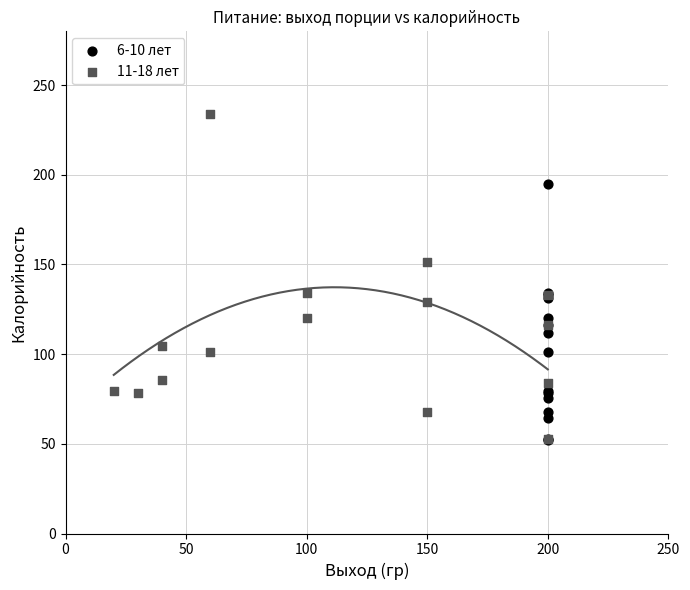

Which series reaches the maximum Y coordinate?

11-18 лет